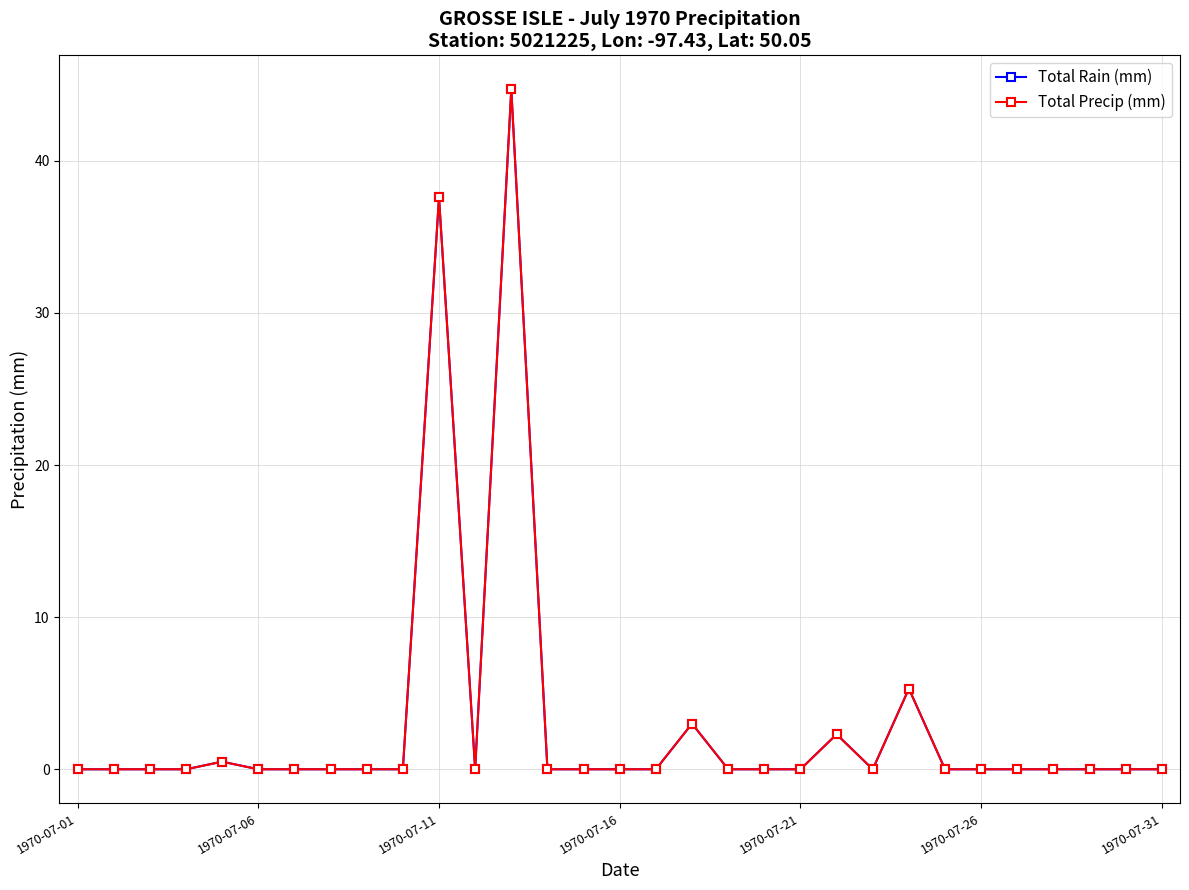

Does the chart display data point markers on the line(s)?

Yes